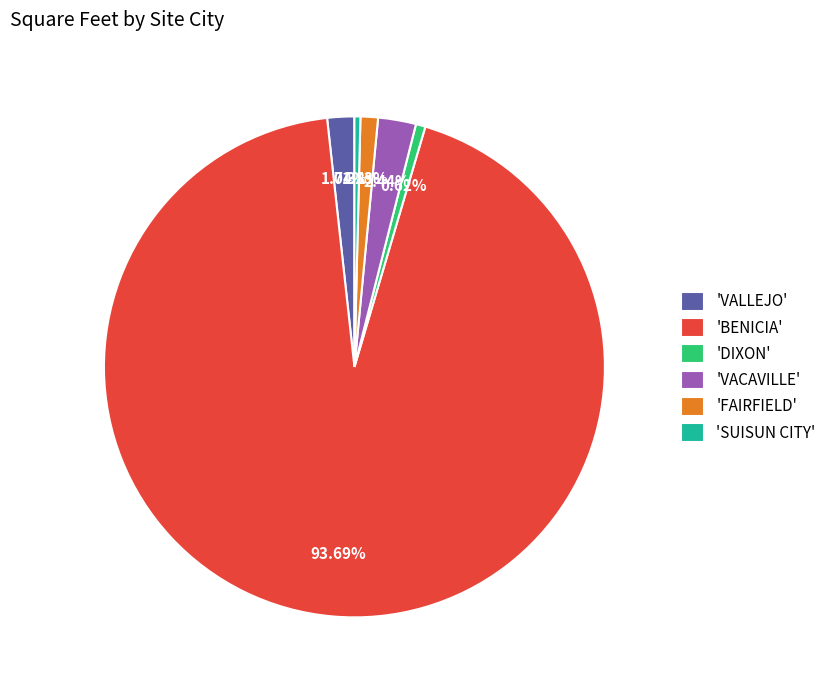

Do 'VACAVILLE' and 'BENICIA' together represent more than half of the pie?

Yes